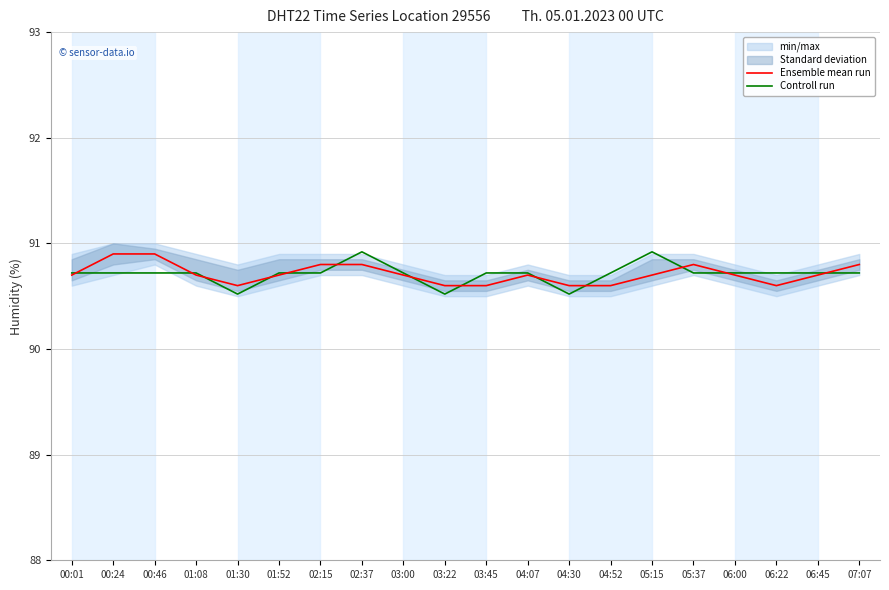

What is the label of the 13th point from the right?

02:37